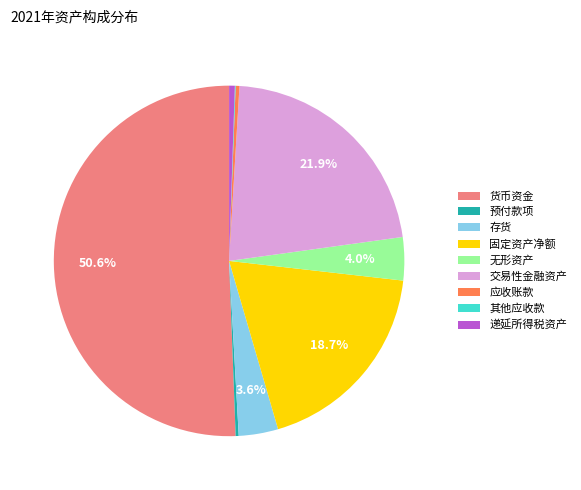

Which slice represents more than half of the pie?

货币资金